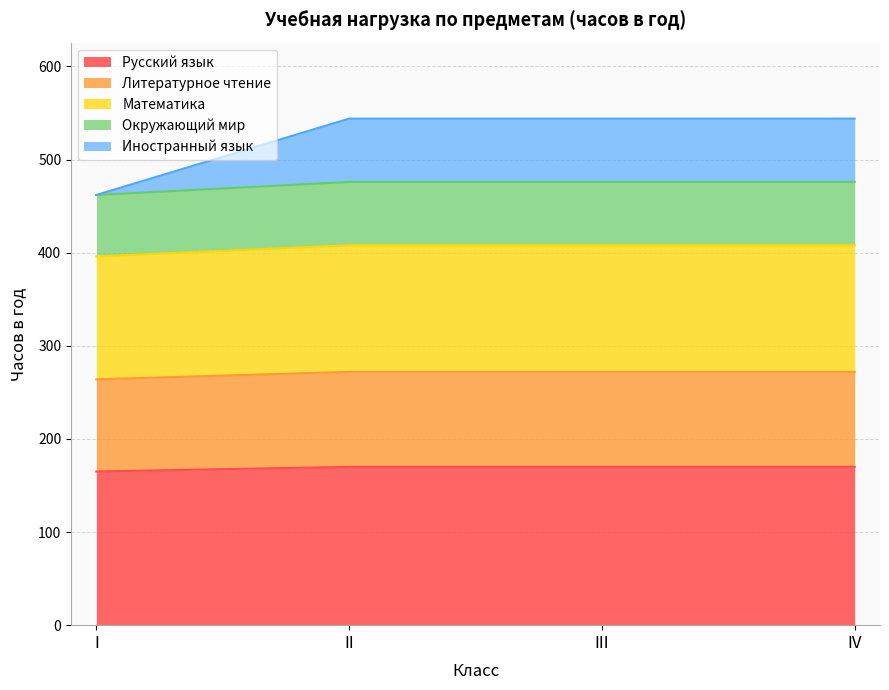

True or false: Окружающий мир and Математика cross at least once.

False